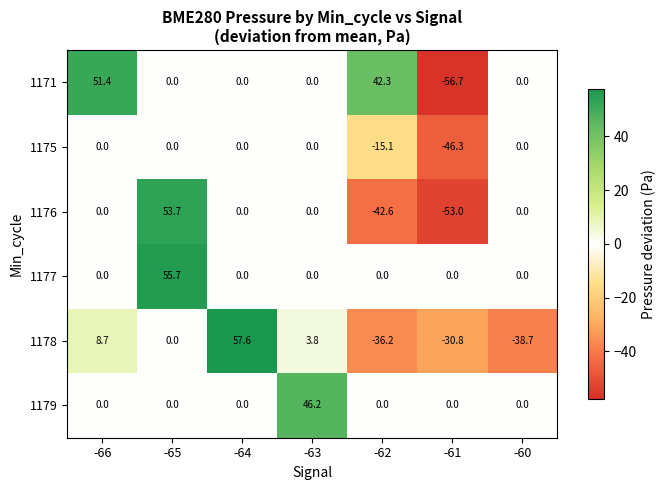

What is the total value across all series at -62?

-51.6